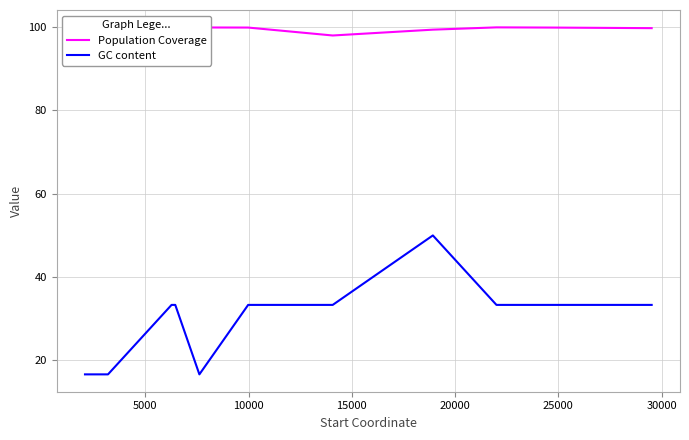

What is the minimum value for GC content?

16.7